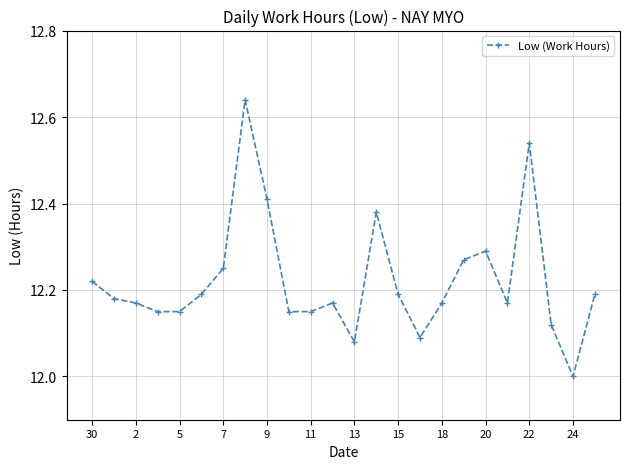

What is the sum of all values?

293.3